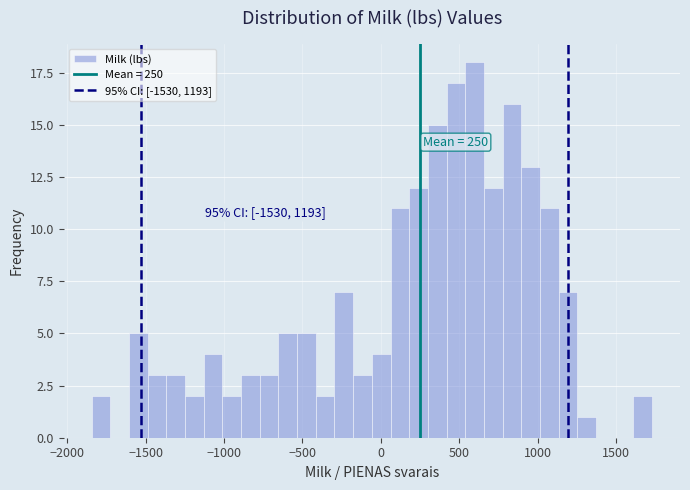

Read against the x-axis, roughly where is the centre of the tallest bar?

600